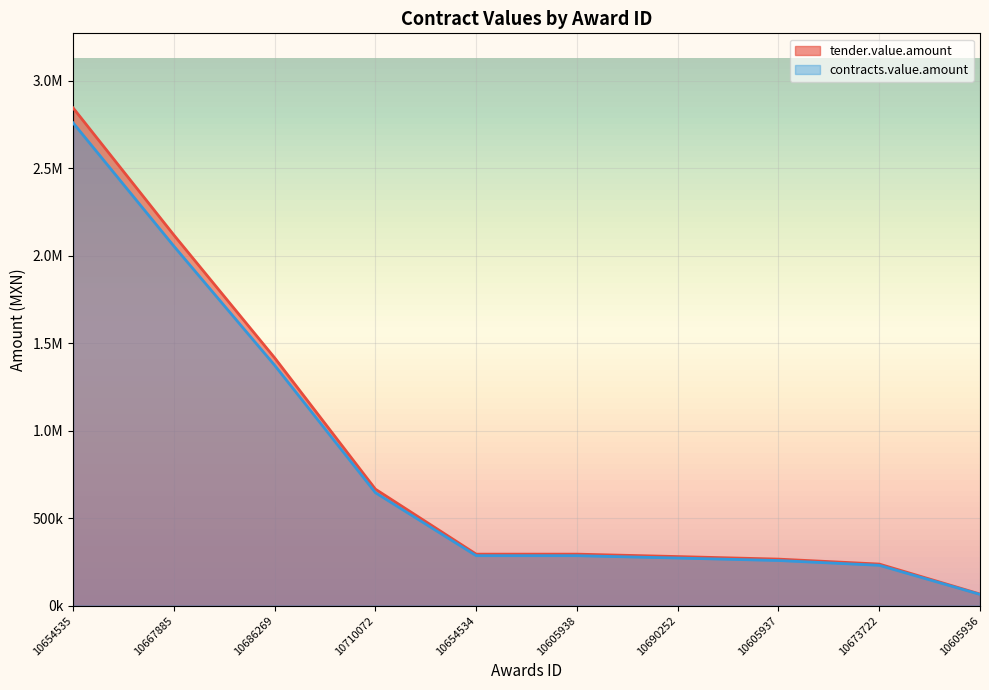

Reading left to right, what are all the values shown in this chart?

tender.value.amount: 10654535=2758068.9	10667885=2053470.6	10686269=1372878.8	10710072=645049.9	10654534=285027.5	10605938=285027.5	10690252=271600.0	10605937=257444.2	10673722=230054.9	10605936=63826.0
contracts.value.amount: 10654535=2843370.0	10667885=2116980.0	10686269=1415339.0	10710072=664999.9	10654534=293842.8	10605938=293842.8	10690252=280000.0	10605937=265406.4	10673722=237170.0	10605936=65800.0